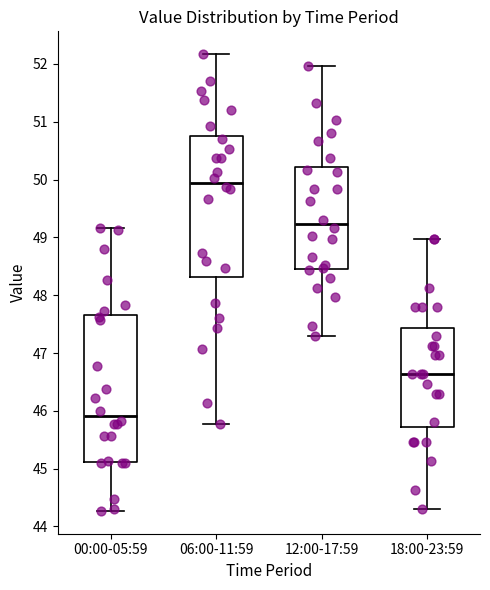

Reading left to right, read every box against the y-axis: the position of its median line, the range the box covers, and the ends of its whiskers. The values are not printed on the chart, so give them approximately, as read against the axis.

00:00-05:59: median 45.9, box 45.1 to 47.7, whiskers 44.3 to 49.2
06:00-11:59: median 50.0, box 48.3 to 50.8, whiskers 45.8 to 52.2
12:00-17:59: median 49.2, box 48.5 to 50.2, whiskers 47.3 to 52.0
18:00-23:59: median 46.6, box 45.7 to 47.4, whiskers 44.3 to 49.0